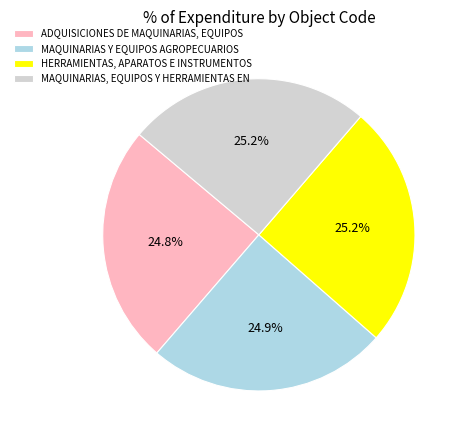

Approximately how many times larger is the value at ADQUISICIONES DE MAQUINARIAS, EQUIPOS compared to HERRAMIENTAS, APARATOS E INSTRUMENTOS?

1.0